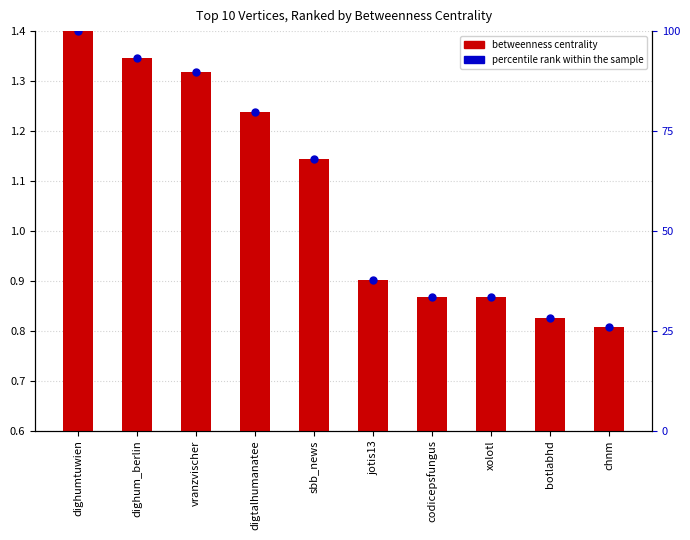

At how many categories does at least one series exceed 1?

5